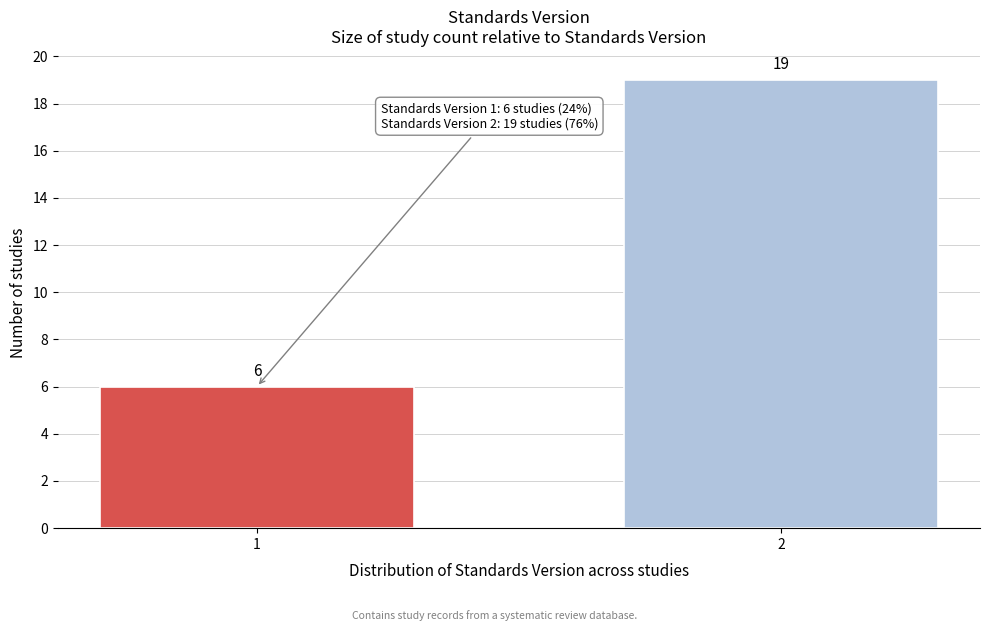

Reading right to left, transcribe all the data shown in this chart.

2=19	1=6